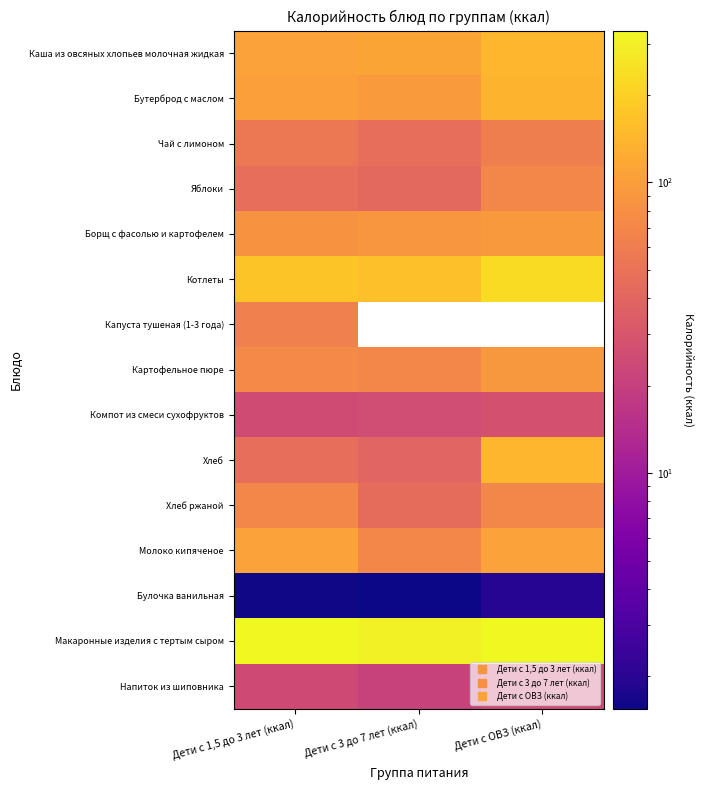

Which has a higher value, Дети с 3 до 7 лет (ккал) or Дети с ОВЗ (ккал)?

Дети с ОВЗ (ккал)